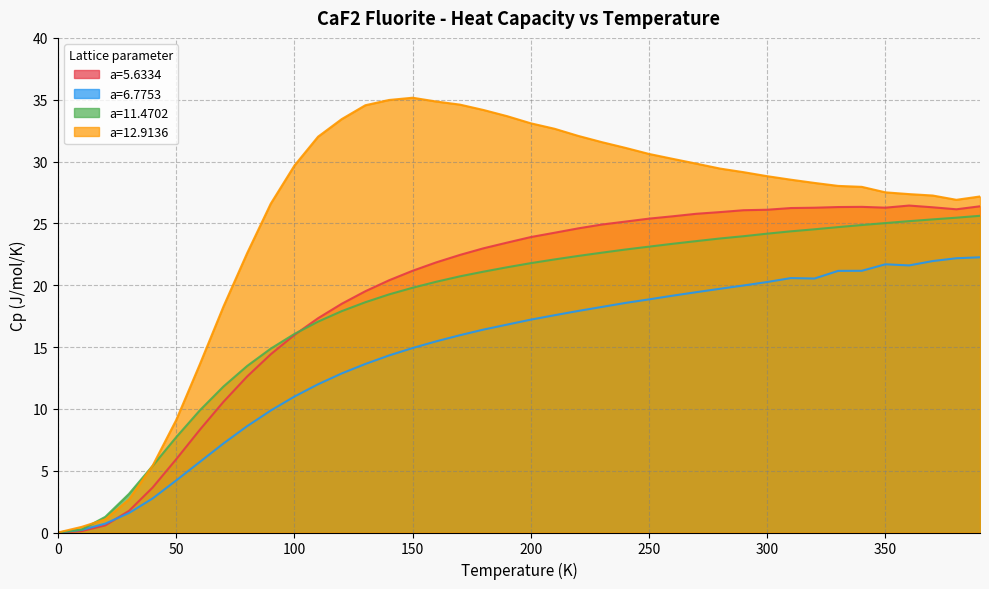

What is the greatest value displayed?

35.2